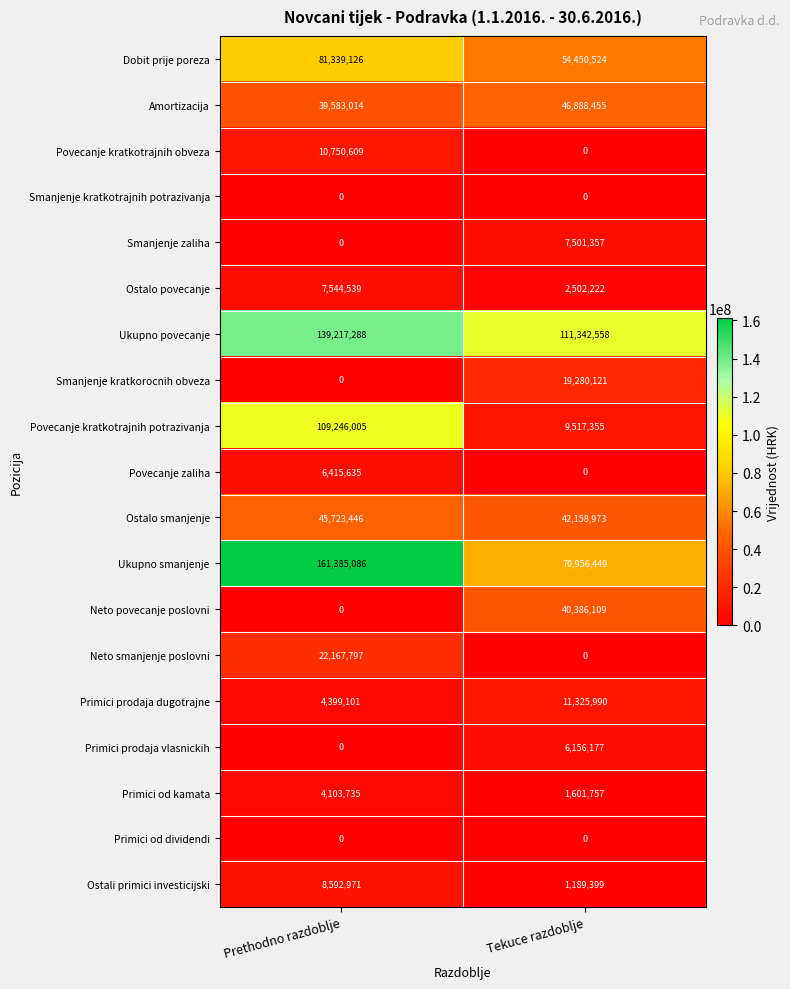

What is the approximate value of Ostalo smanjenje at Tekuce razdoblje, to the nearest 100?

42159000